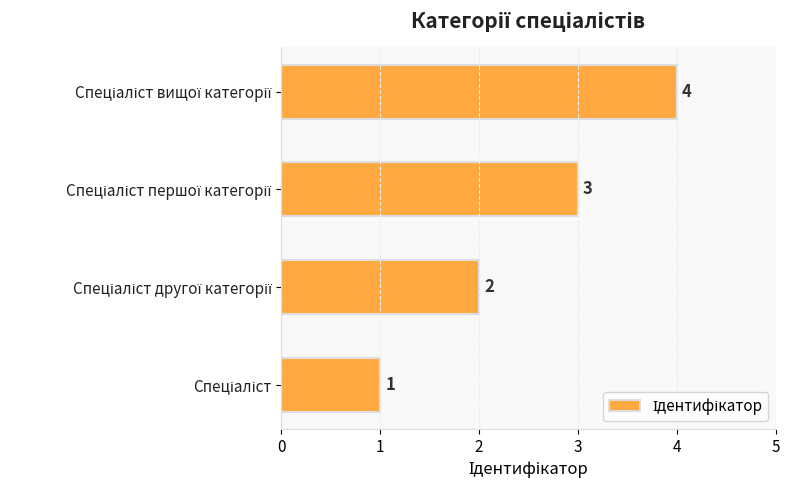

What is the difference between the maximum and minimum values?

3